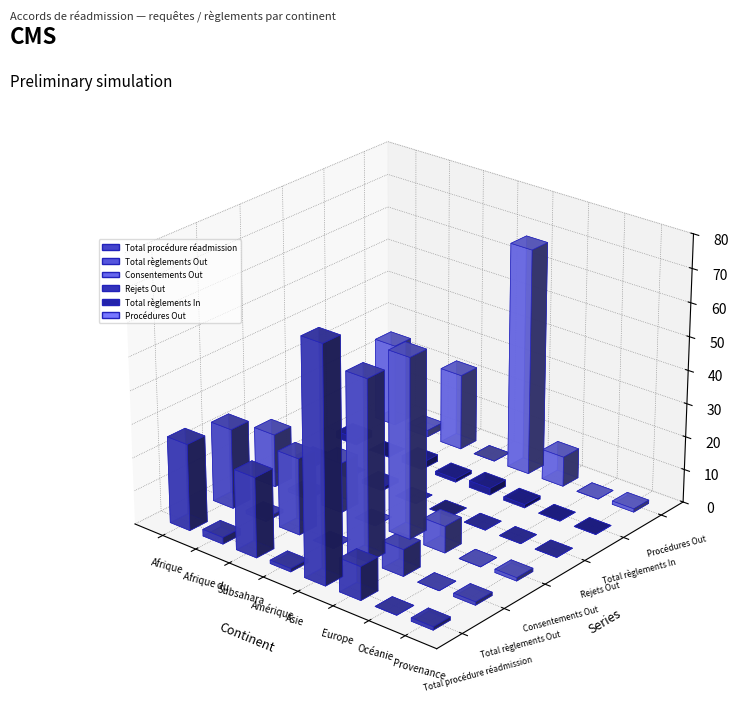

The Procédures Out series shows 23 at Subsahara. True or false?

True